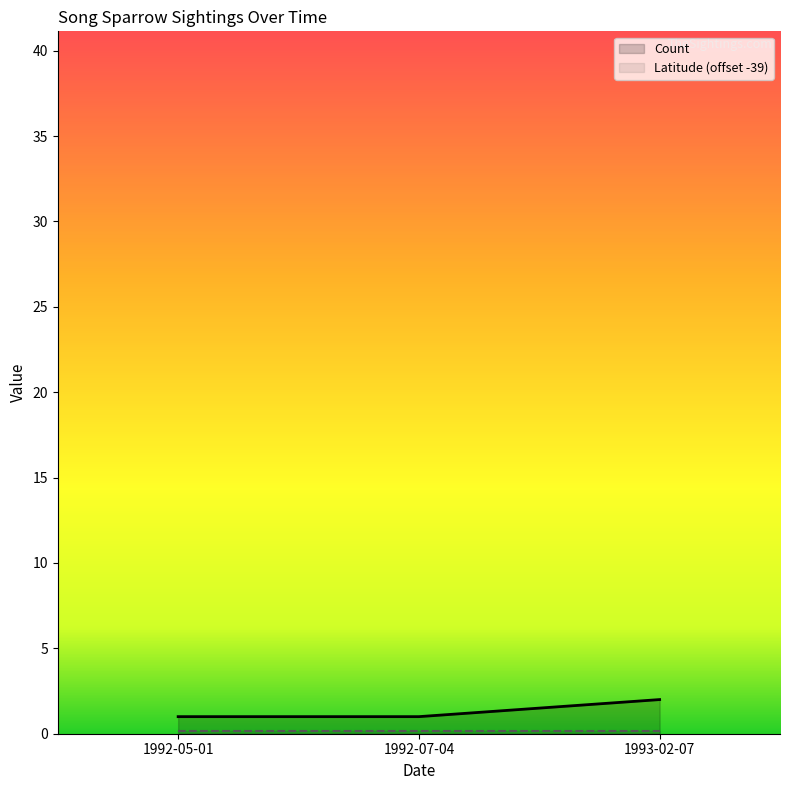

Is it true that the value at 1993-02-07 is 2?

True